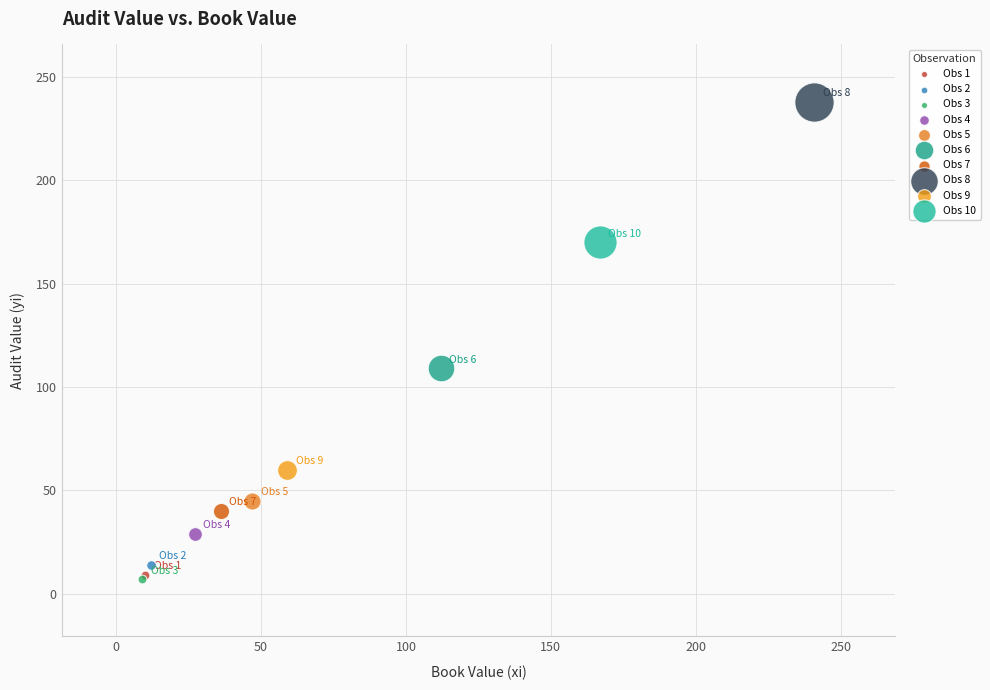

What are all the series names shown in the legend?

Obs 1, Obs 2, Obs 3, Obs 4, Obs 5, Obs 6, Obs 7, Obs 8, Obs 9, Obs 10